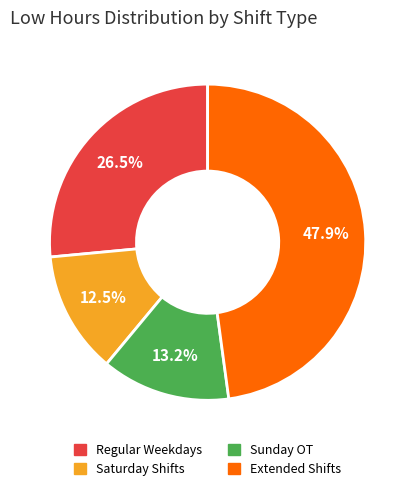

Does any single category account for the majority?

No